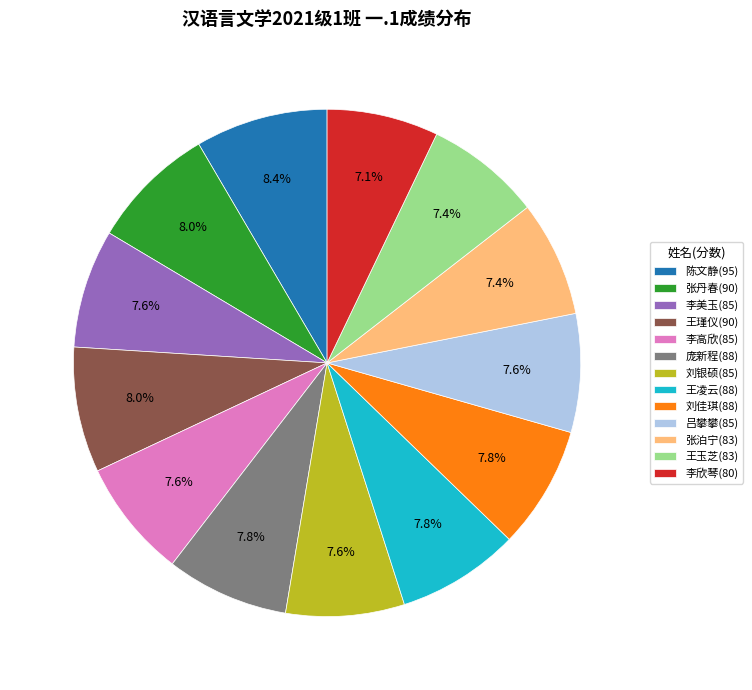

The 李美玉(85) slice represents 8% of the pie. True or false?

True